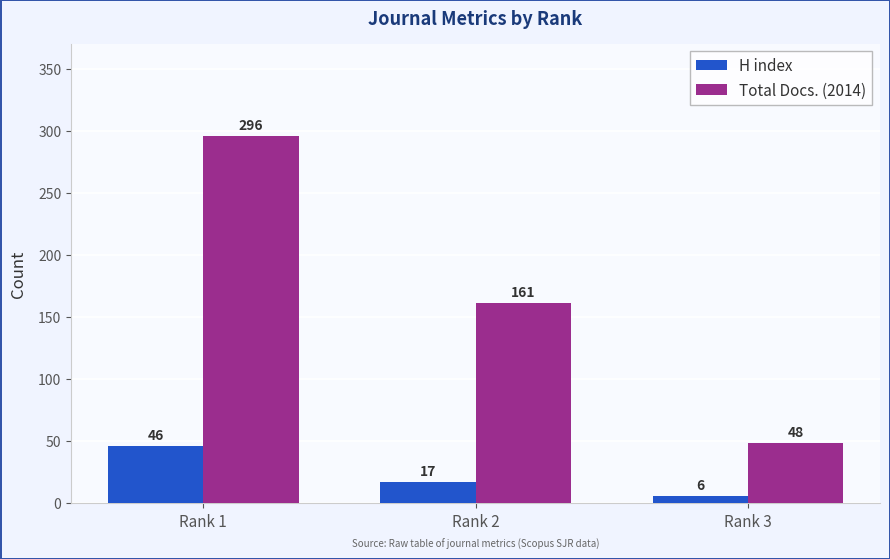

What is the difference between the maximum and minimum values in the Total Docs. (2014) series?

248